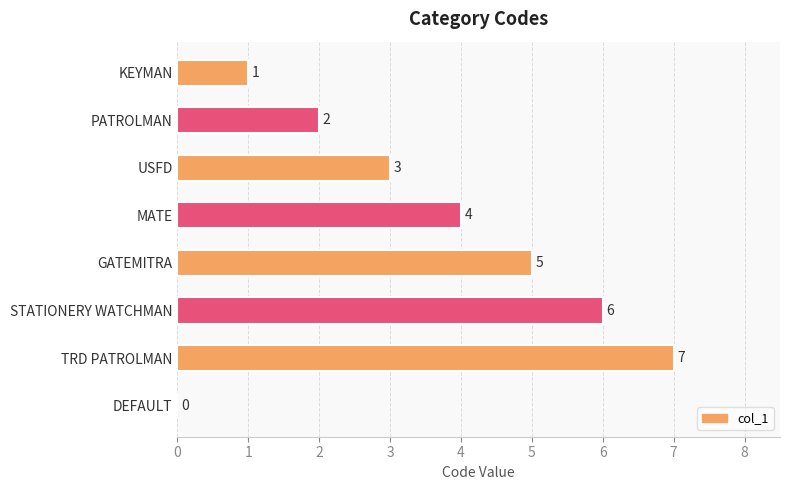

Which has a higher value, PATROLMAN or USFD?

USFD